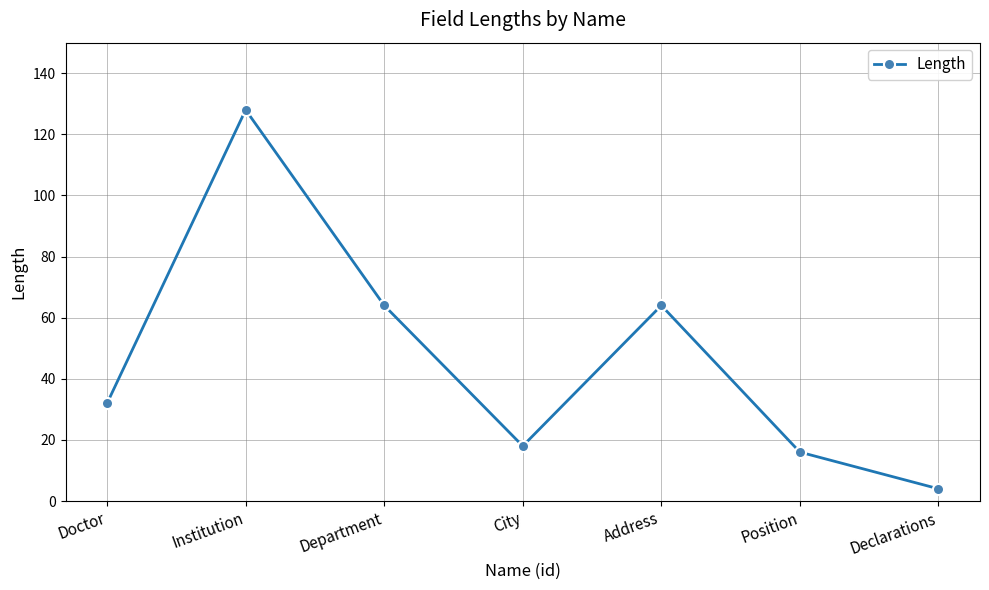

What is the label of the 6th point from the left?

Position